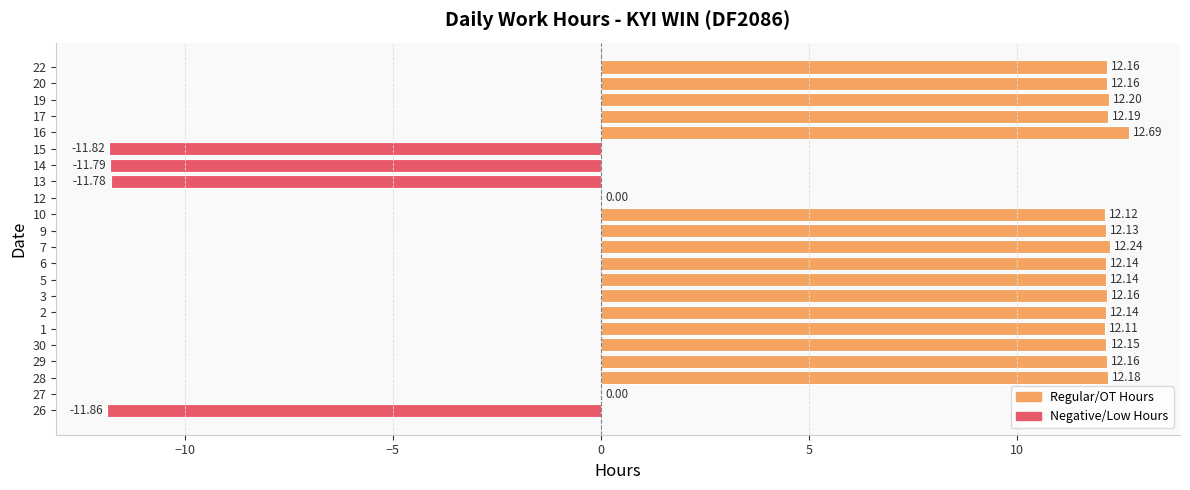

Which has a higher value, 22 or 19?

19